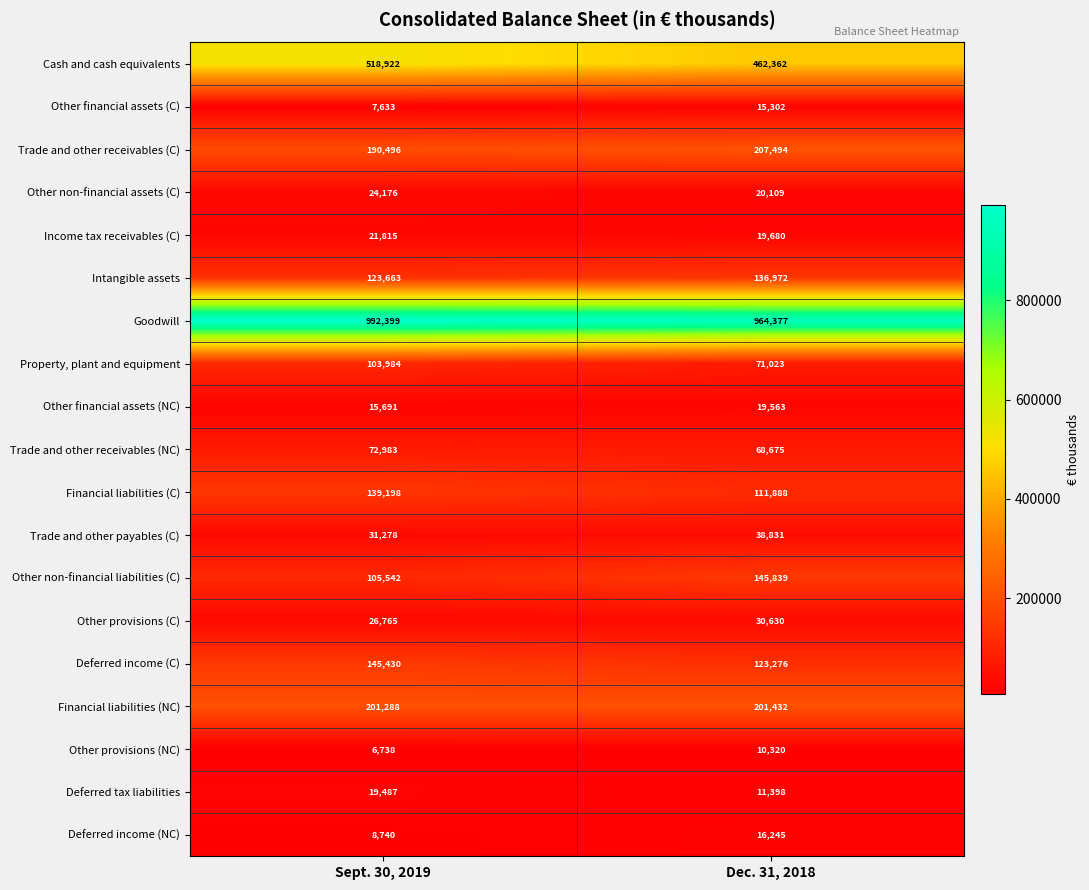

What is the difference between the highest and lowest values at Dec. 31, 2018?

954057